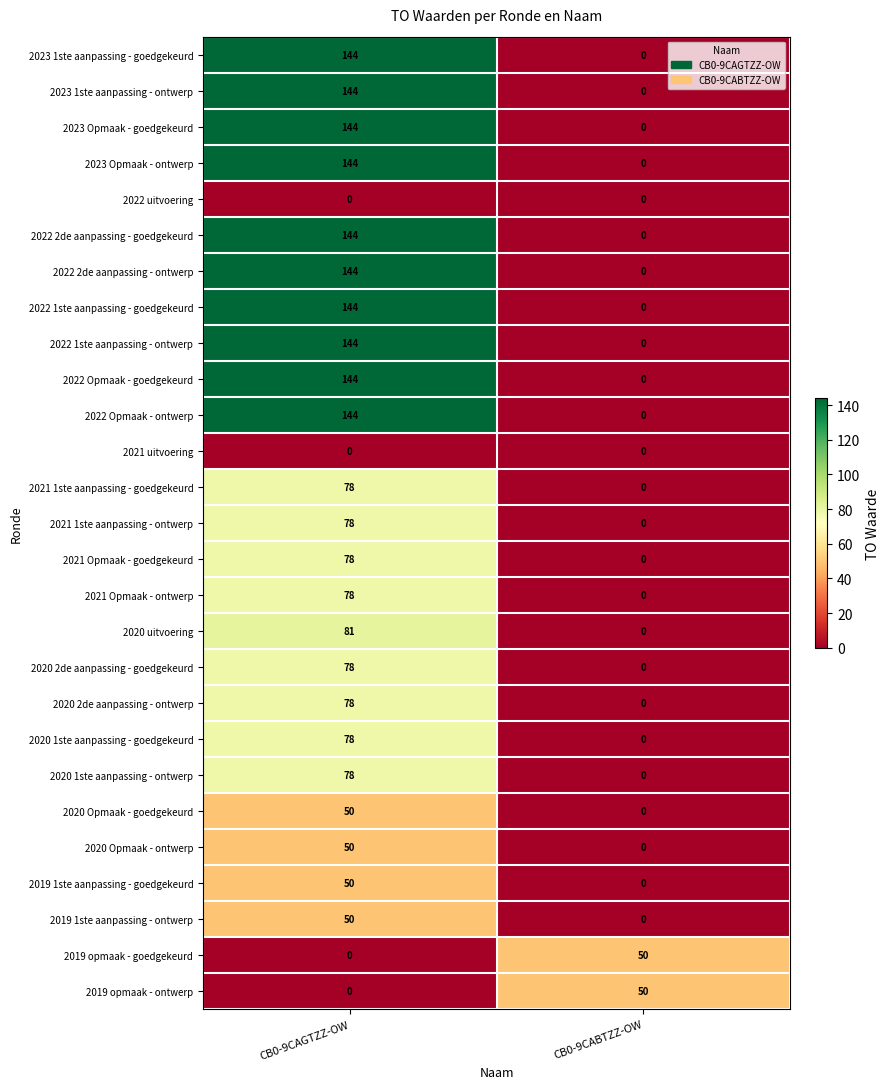

What is the difference between the maximum and minimum values in the 2019 1ste aanpassing - ontwerp series?

50